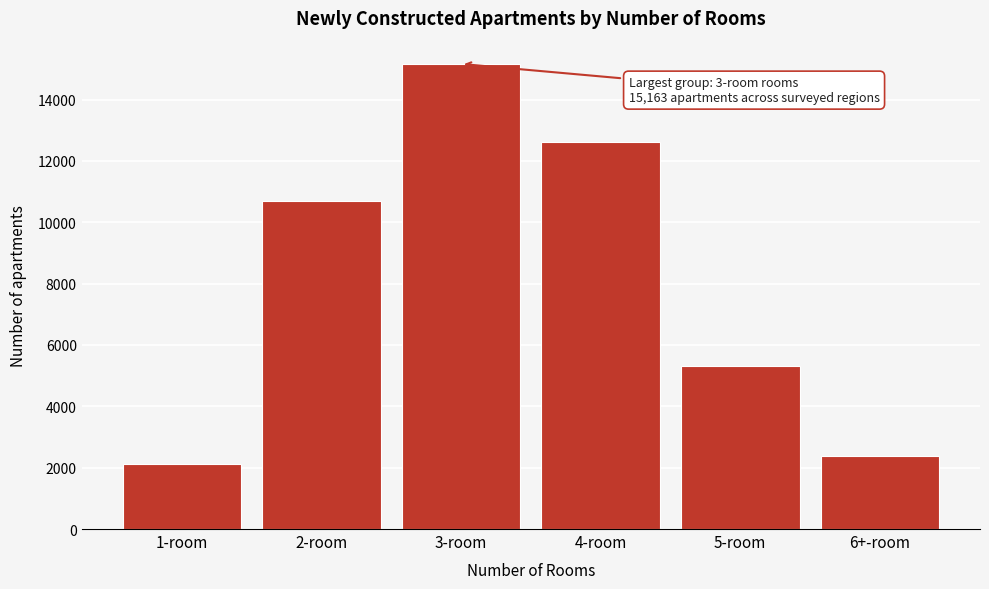

Reading left to right, list all the values displayed in this chart.

2134	10701	15163	12624	5305	2368